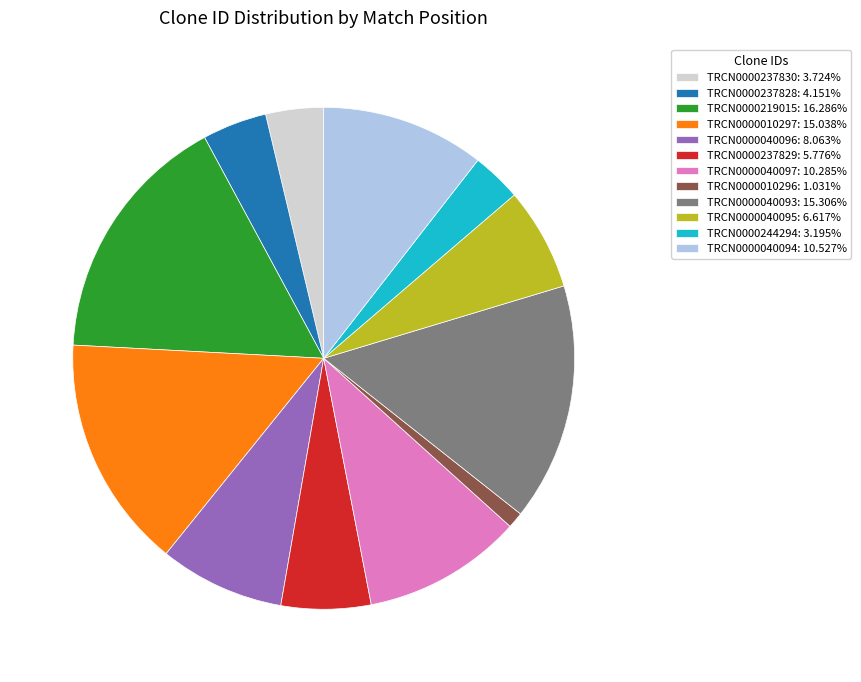

Between TRCN0000237828 and TRCN0000040093, which is larger?

TRCN0000040093